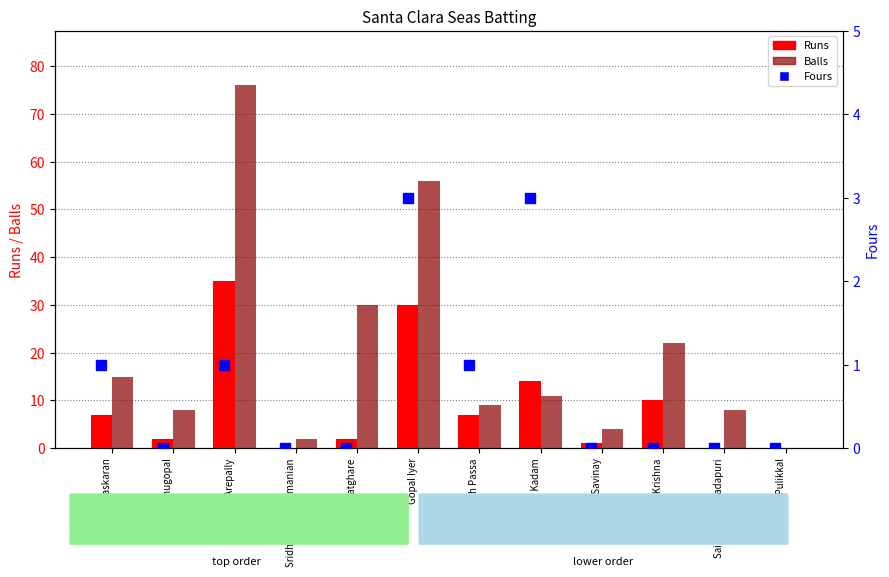

True or false: Balls has a value of 0 at Sujesh Pulikkal.

True